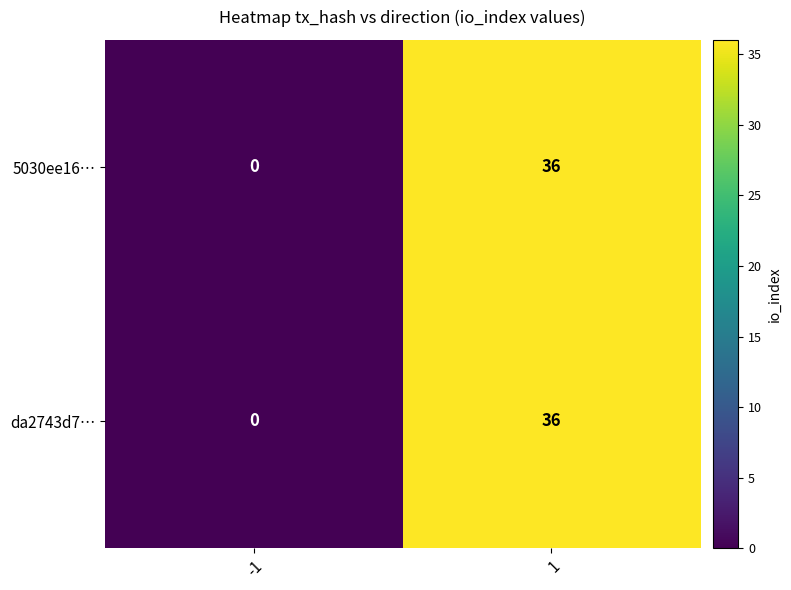

Reading right to left, list all the values displayed in this chart.

5030ee16…: 36	0
da2743d7…: 36	0